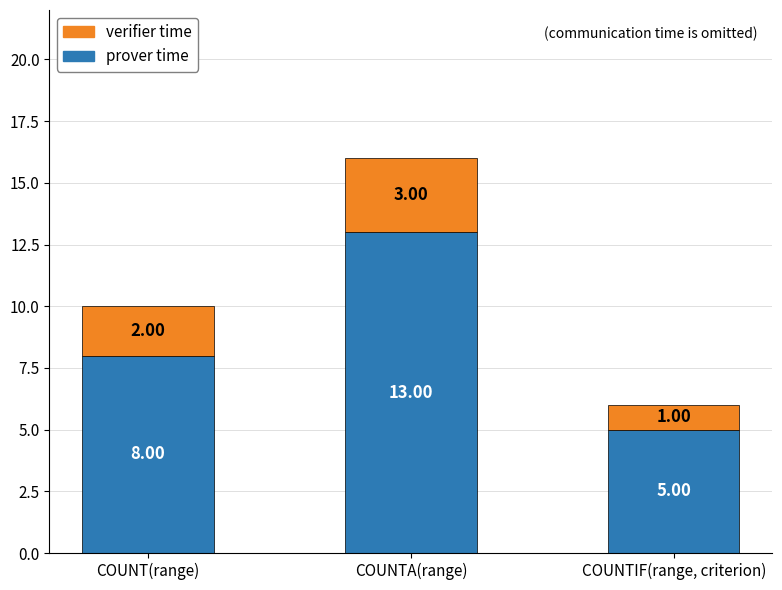

Which category has the lowest value in the prover time series?

COUNTIF(range, criterion)